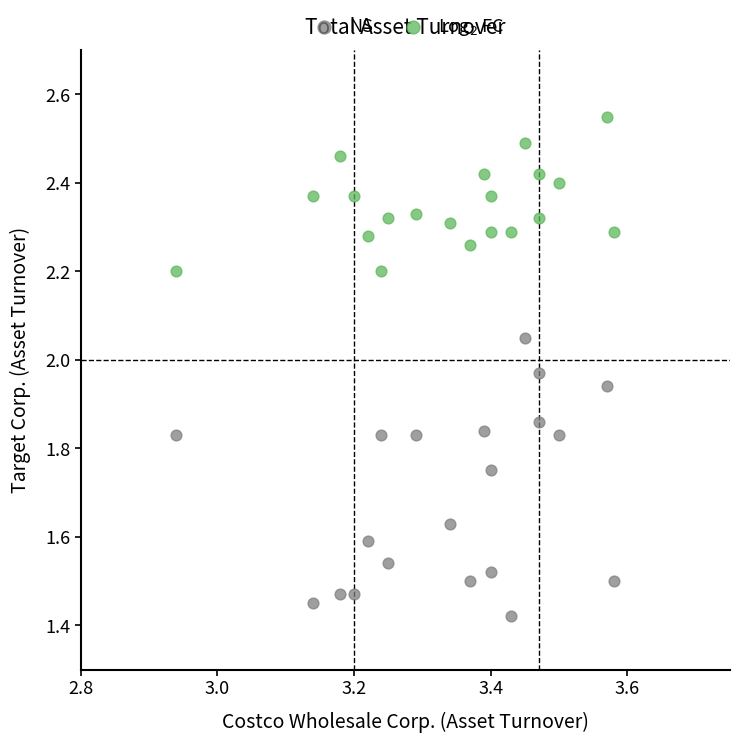

Across all data points, what is the range of Y values (max minus min)?

1.1